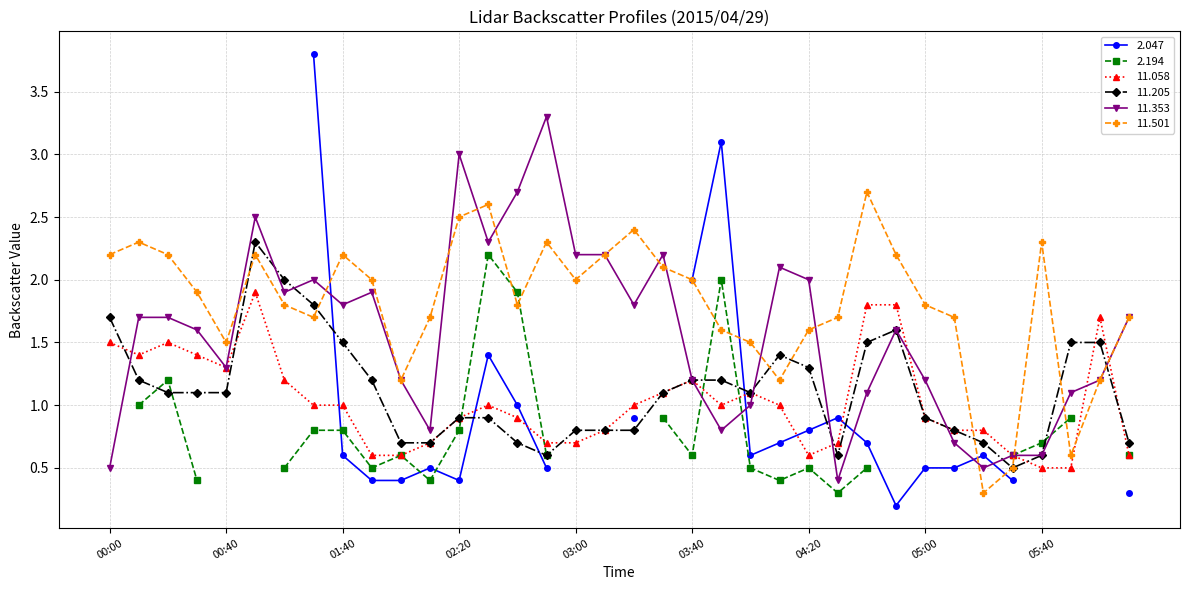

How many values in the 11.205 series are below 1?

16